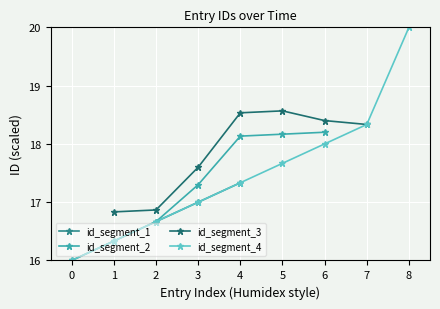

Reading left to right, what are all the values shown in this chart?

16.0	16.3	16.7	17.0	17.3	17.7	18.0	18.3	20.0